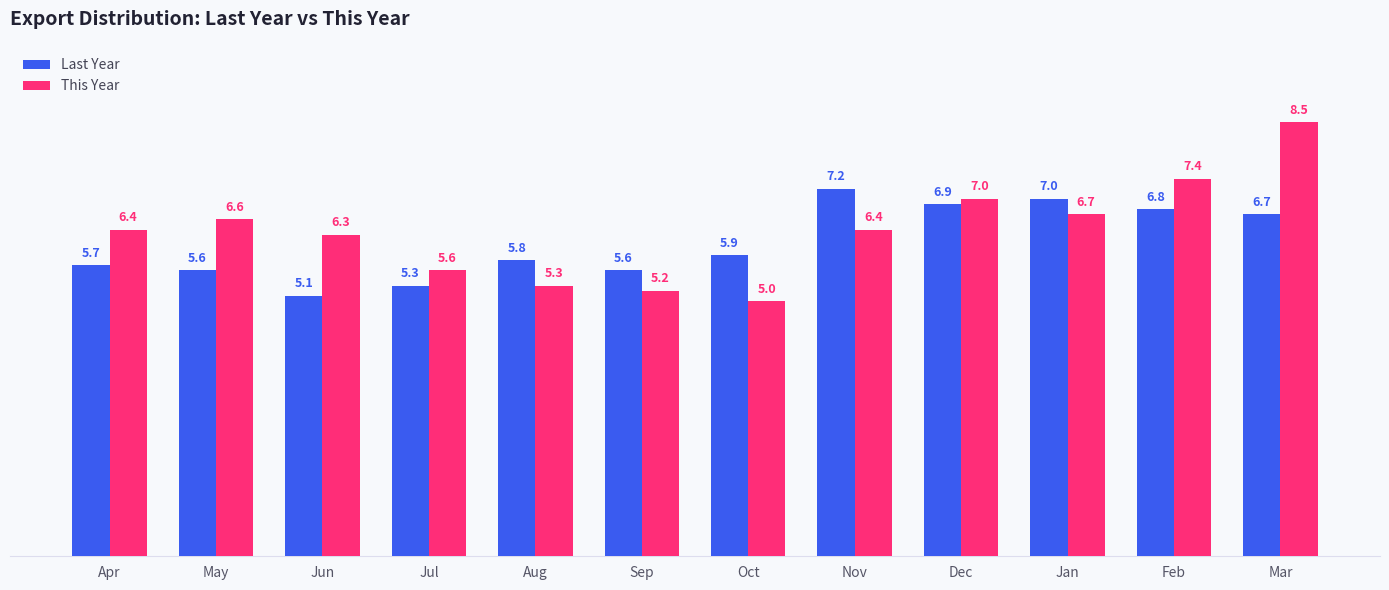

What is the total value across all series at Nov?

13.6